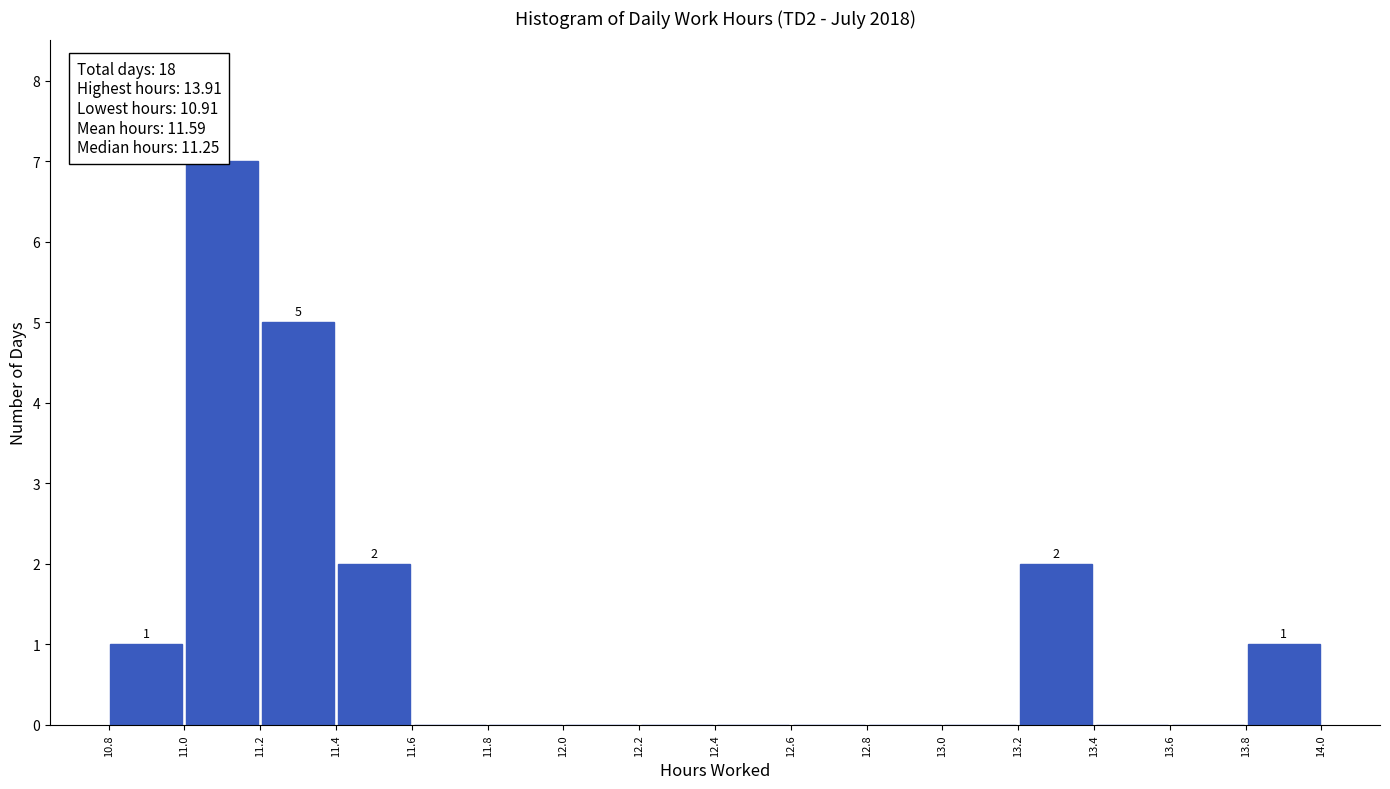

Over which range of the x-axis is the bar tallest?

11.0 to 11.2